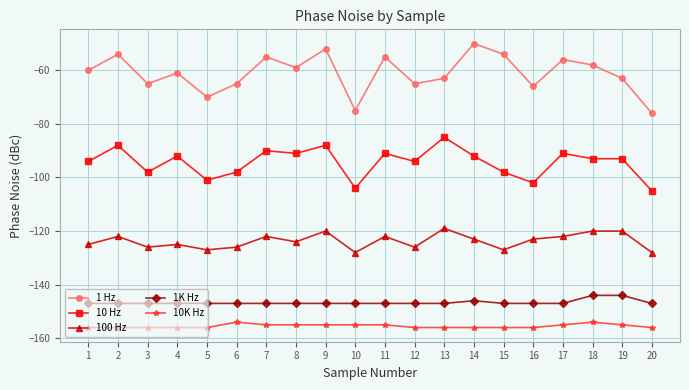

Which series changed the most between 3 and 17?

1 Hz